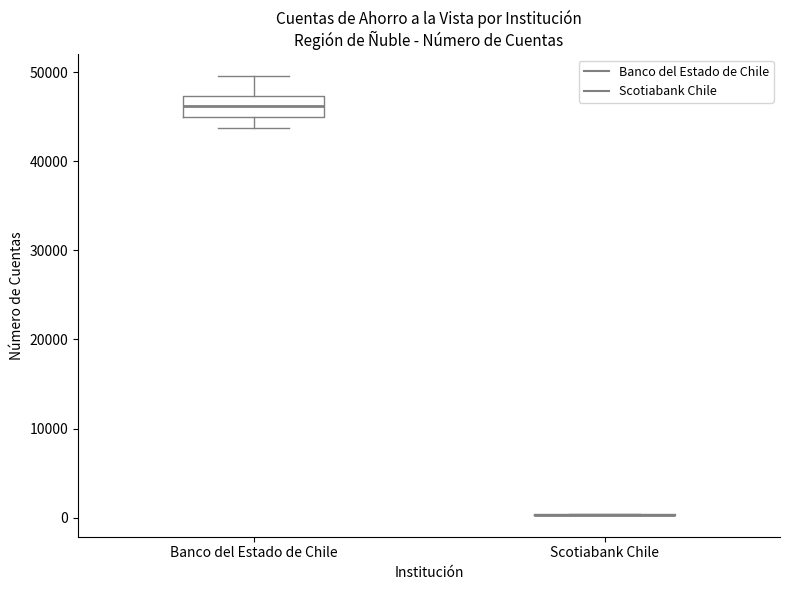

Which box is the tallest, from its lower edge to its upper edge?

Banco del Estado de Chile